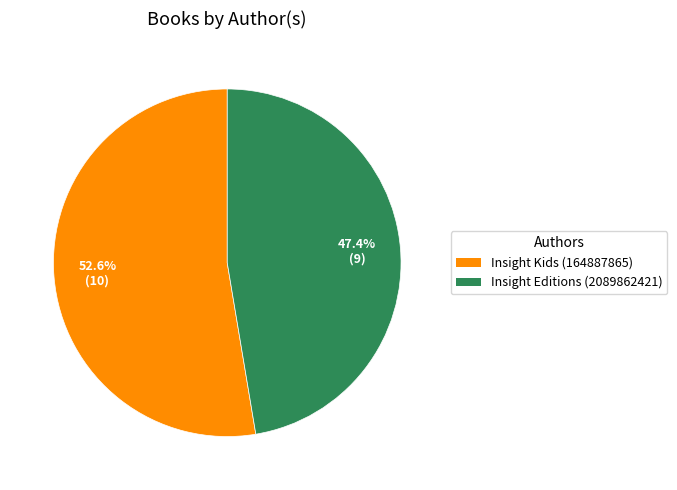

Combined, what portion of the pie is Insight Editions (2089862421) and Insight Kids (164887865)?

100.0%